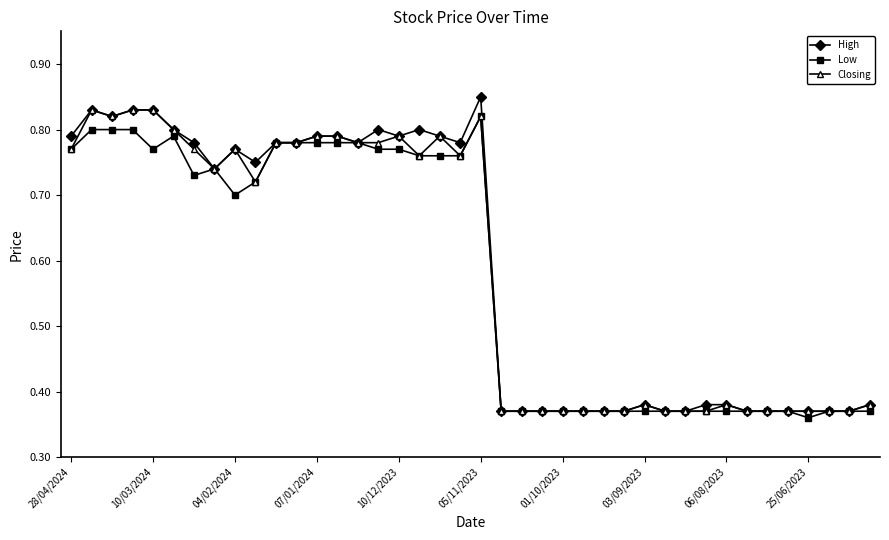

Rank the series by their maximum value, from highest to lowest.

High, Closing, Low